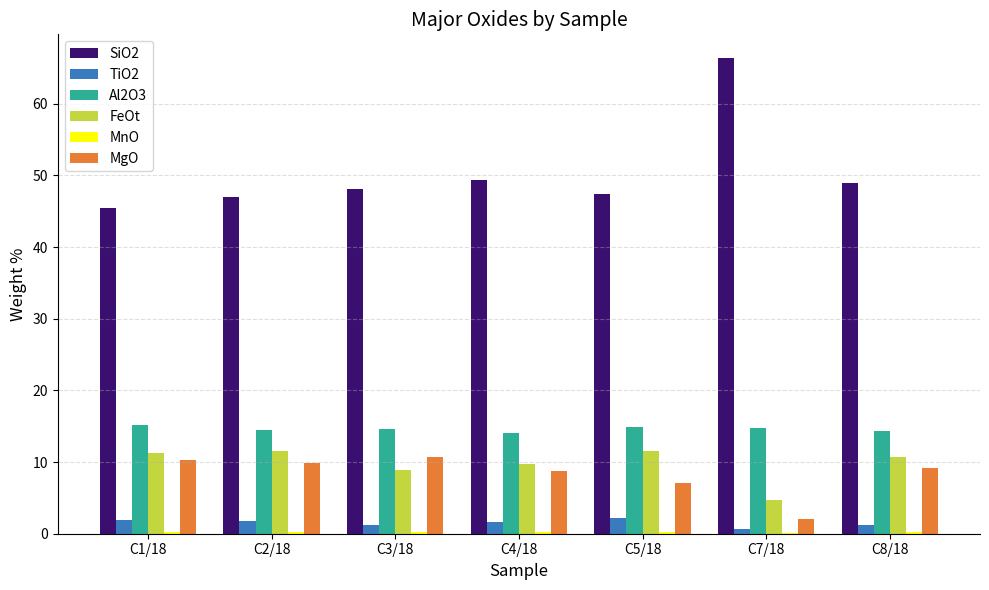

What is the sum of all TiO2 values?

10.8